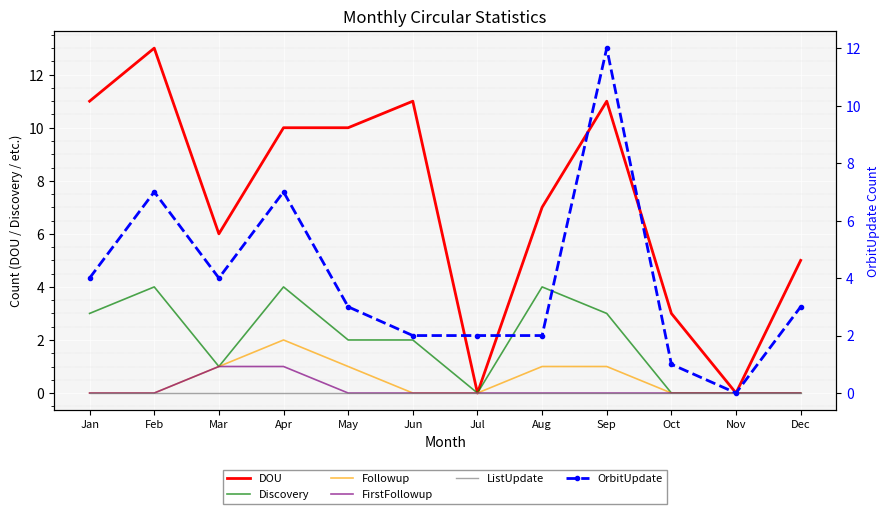

Rank the categories by OrbitUpdate value from lowest to highest.

Nov, Oct, Jun, Jul, Aug, May, Dec, Jan, Mar, Feb, Apr, Sep